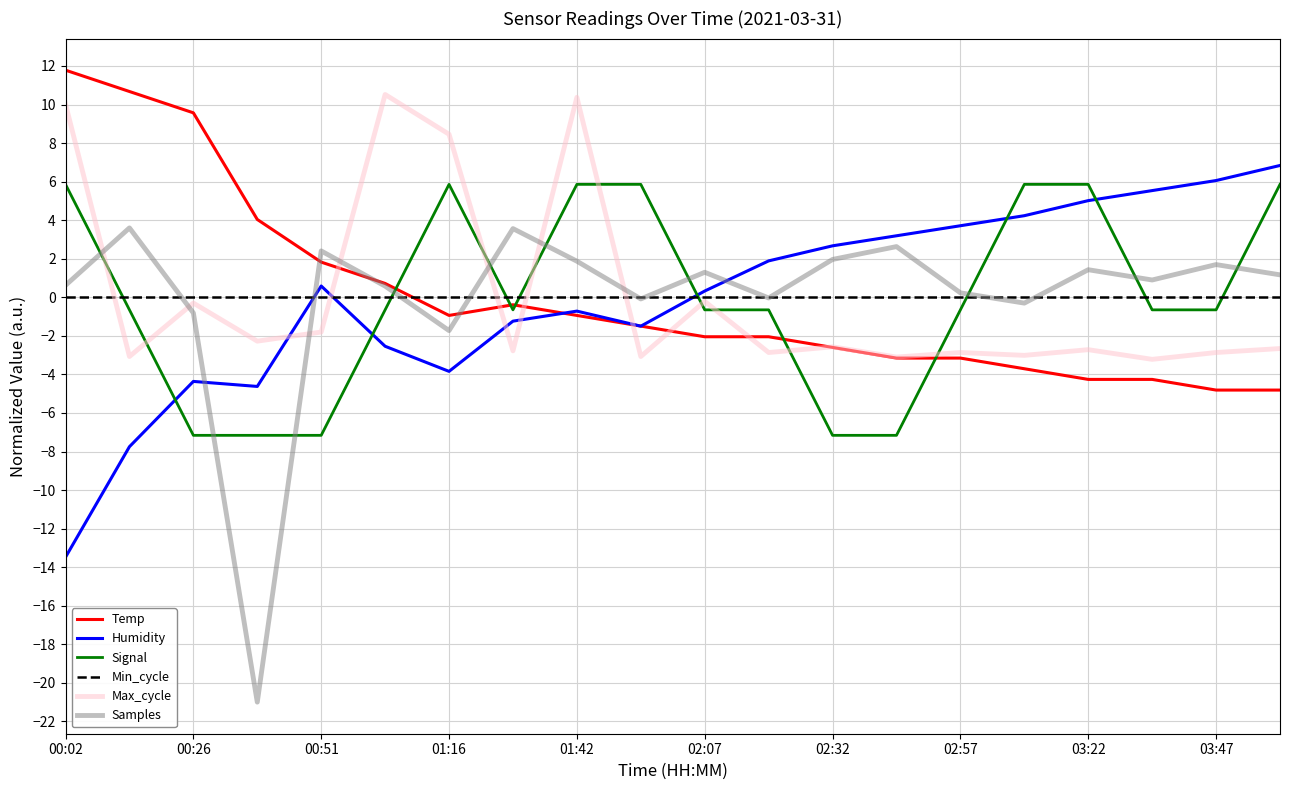

Which series has the largest range (max minus min)?

Samples